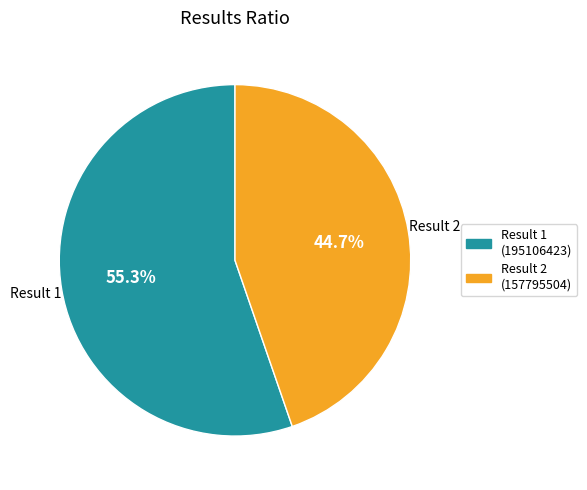

Does any single category account for the majority?

Yes